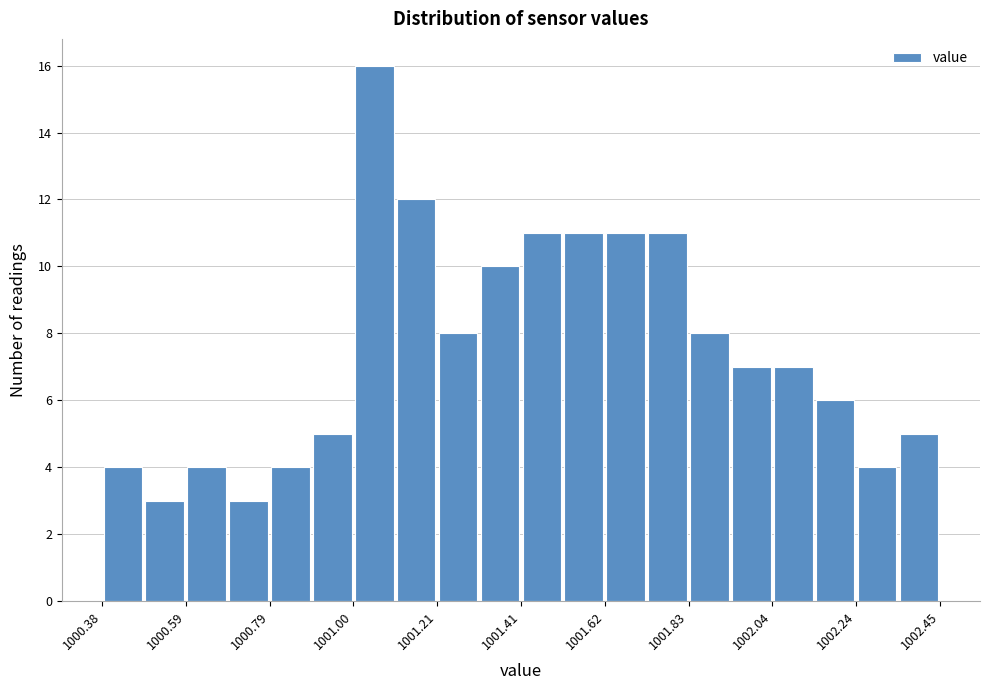

Read against the x-axis, roughly where is the centre of the tallest bar?

1001.05